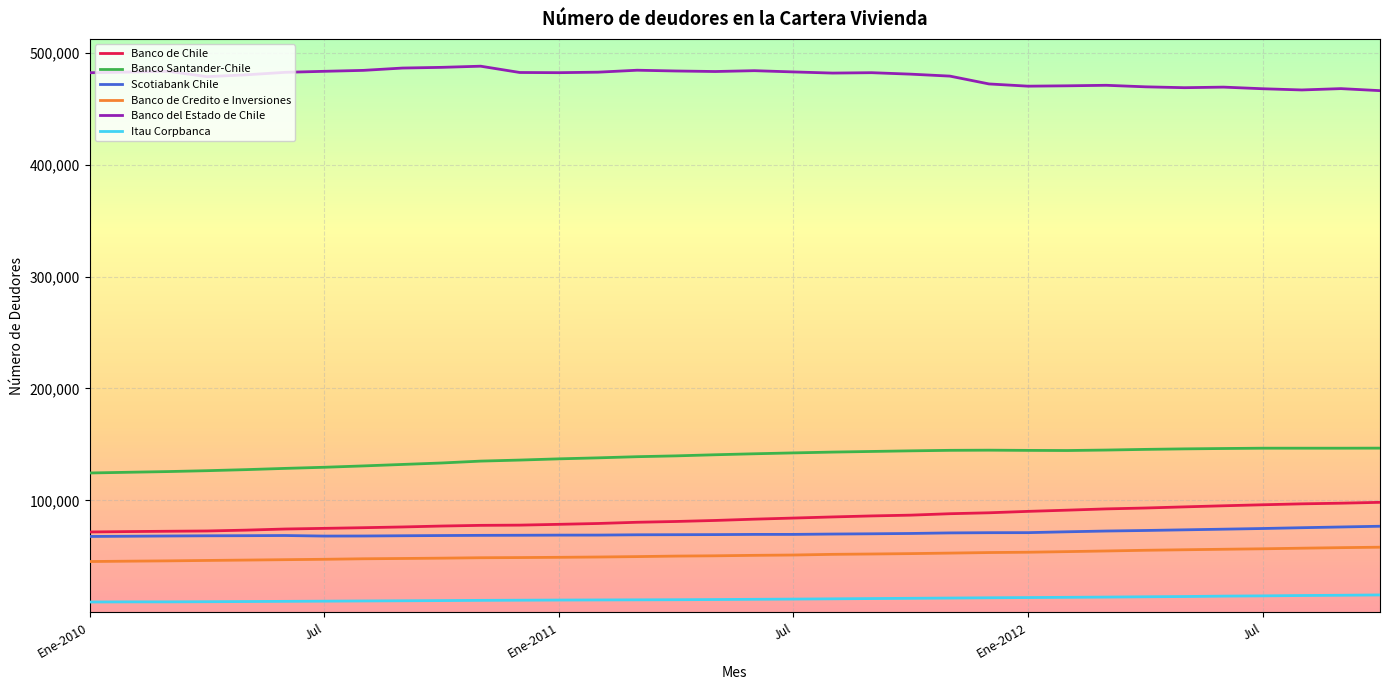

True or false: Banco de Credito e Inversiones and Banco del Estado de Chile cross at least once.

False